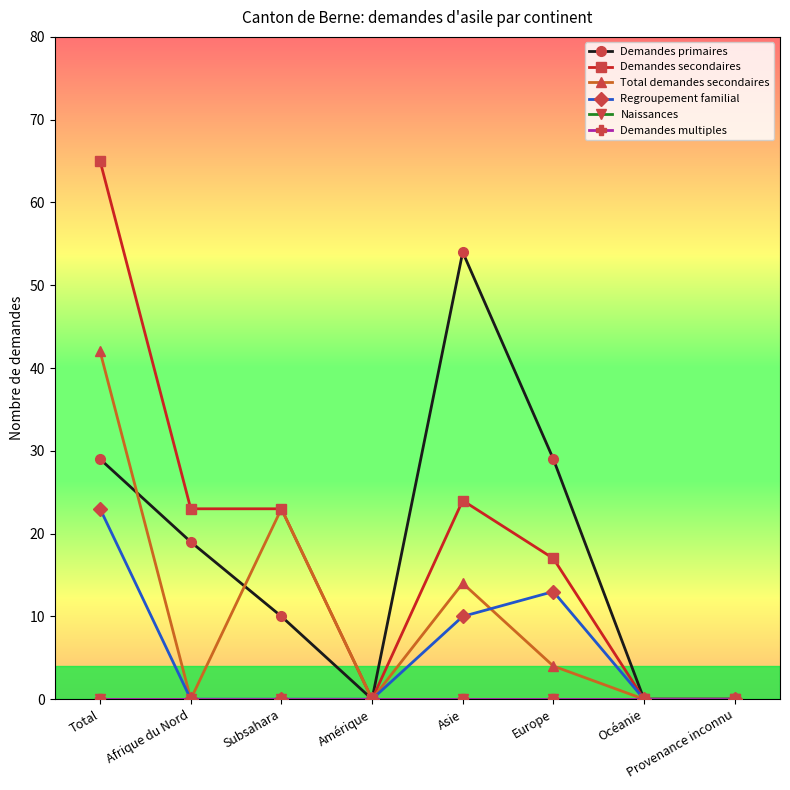

True or false: Demandes primaires and Demandes multiples intersect in this chart.

False